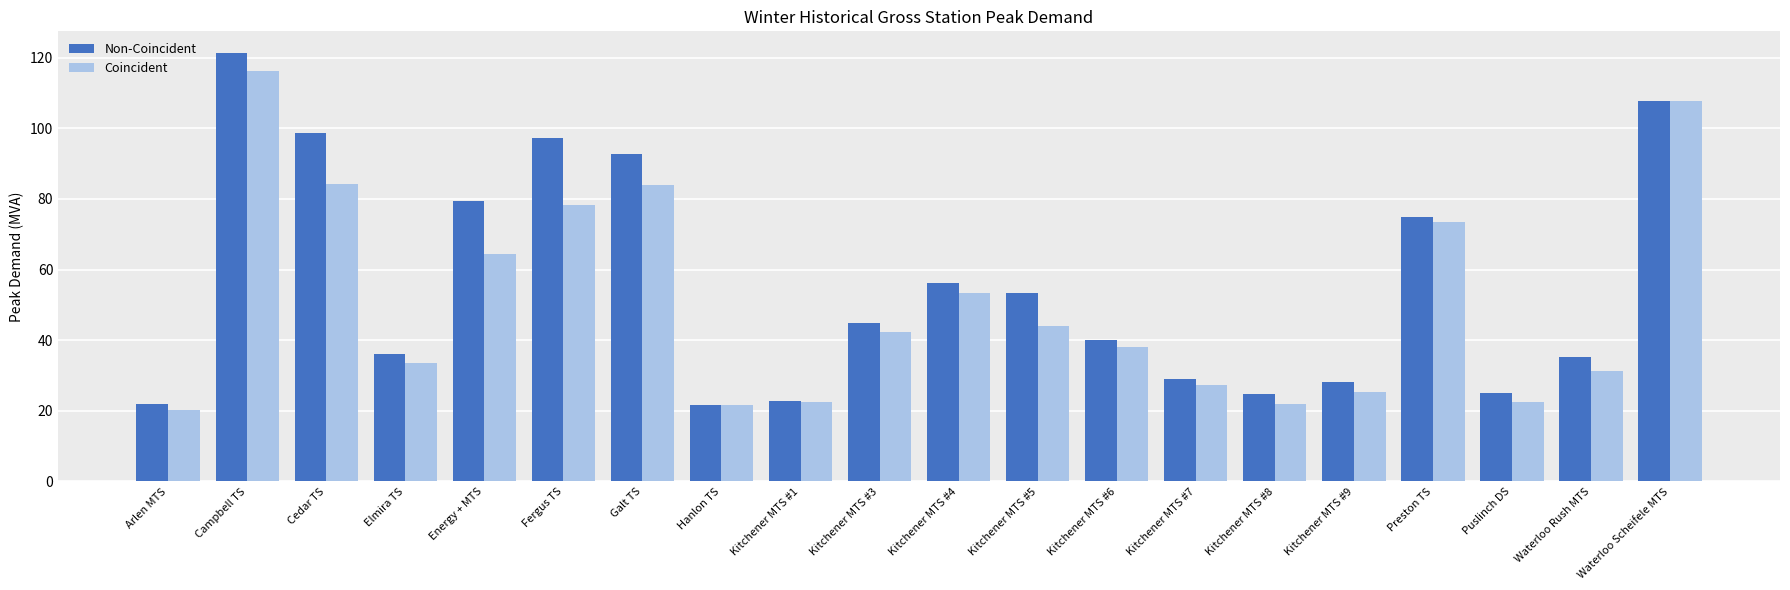

Is it true that Non-Coincident equals 34.5 at Puslinch DS?

False